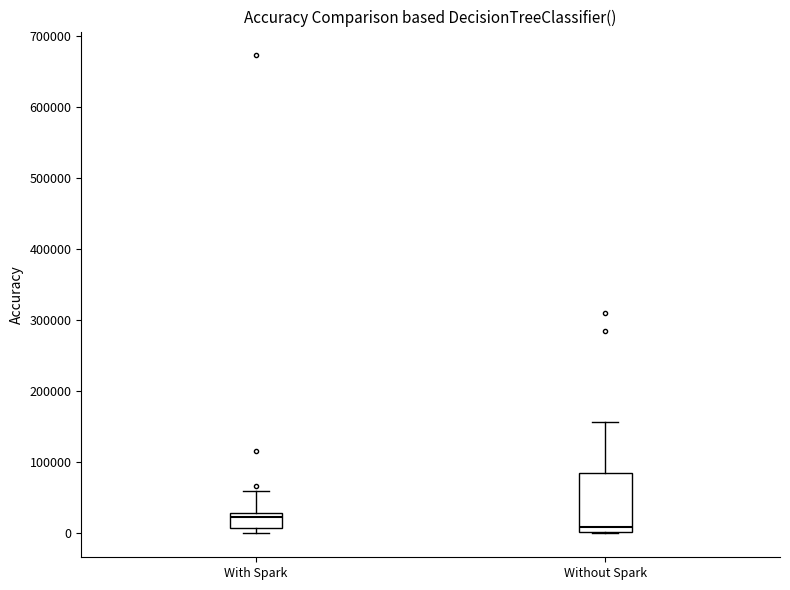

Comparing the boxes themselves (not the whiskers), which one is the tallest?

Without Spark